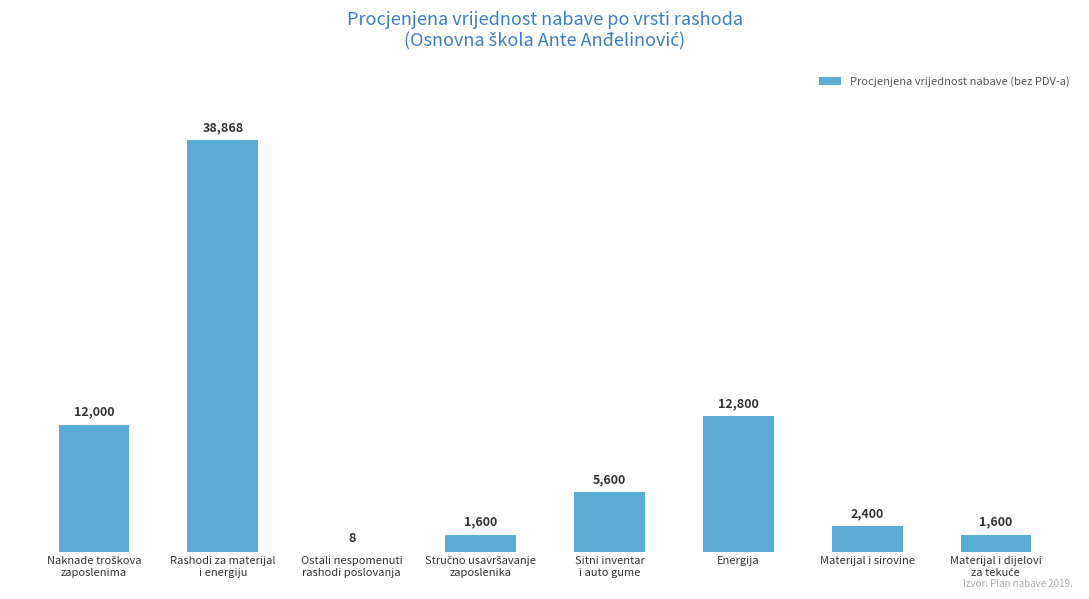

Where is the data nearest to the value 19438?

Energija